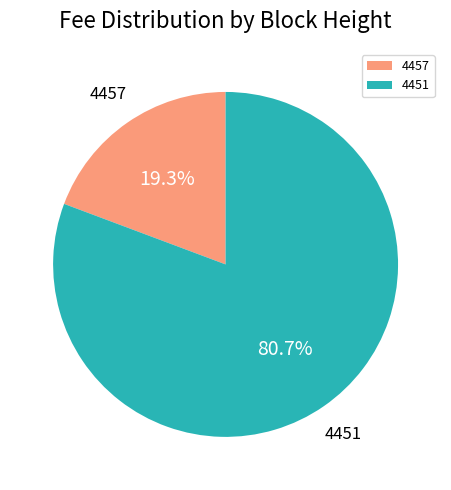

To the nearest percent, what is the average slice percentage?

50%